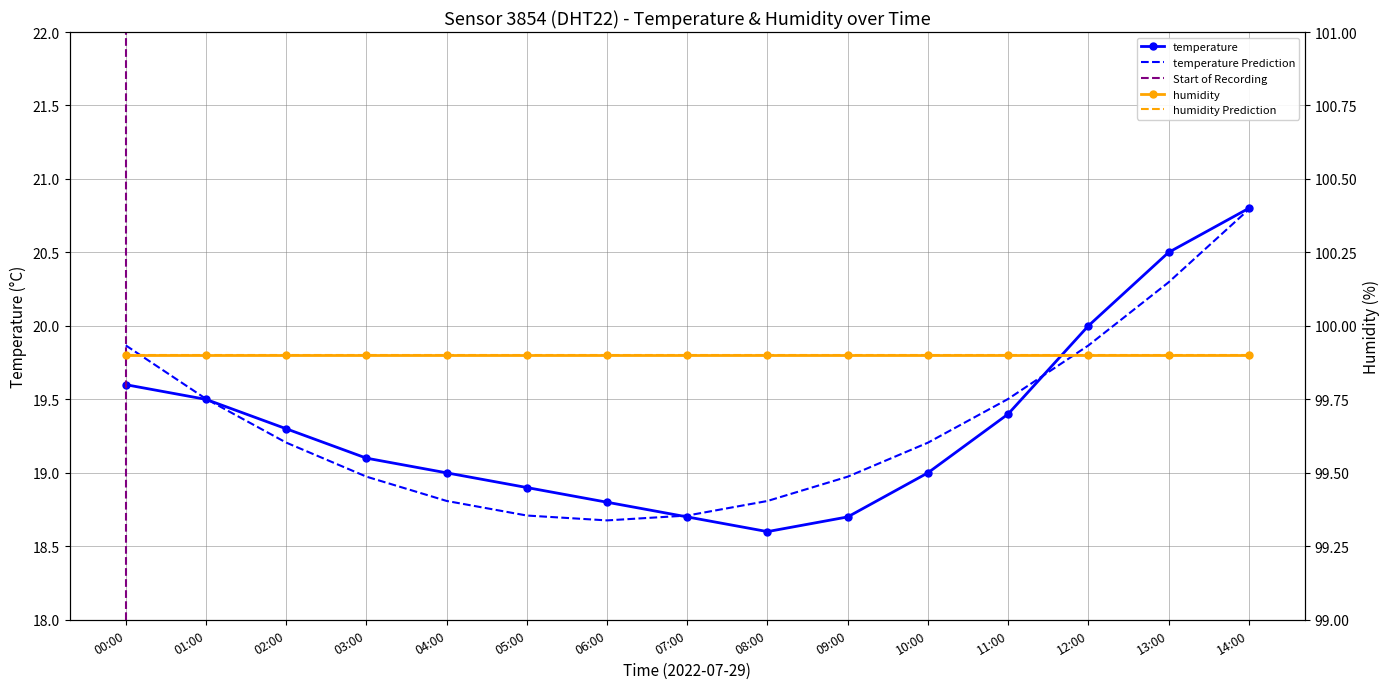

The chart shows a value of 18.7 at 07:00. True or false?

True